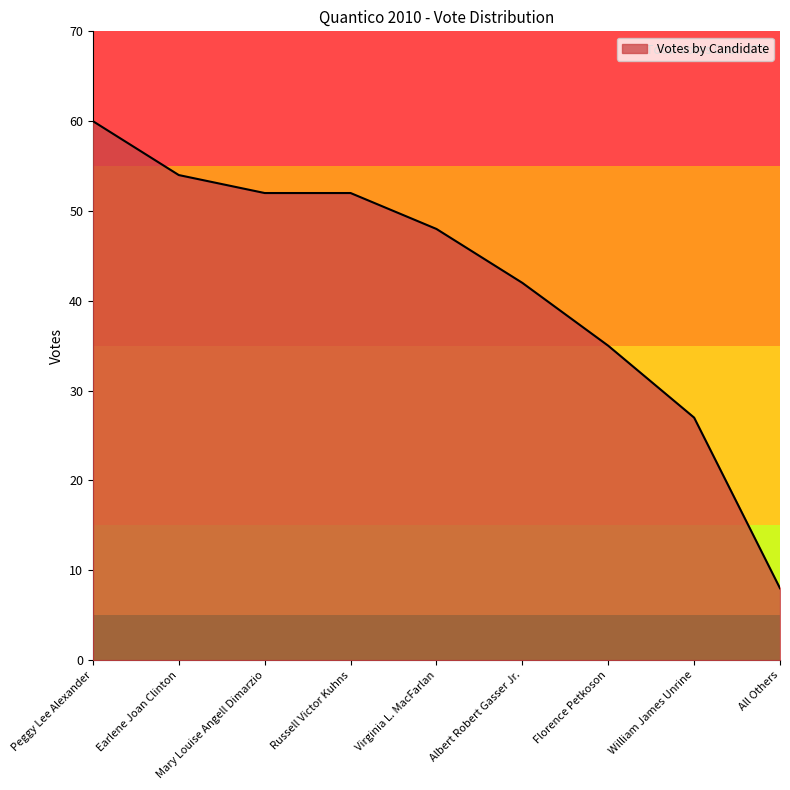

At which label does the data first exceed 48?

Peggy Lee Alexander